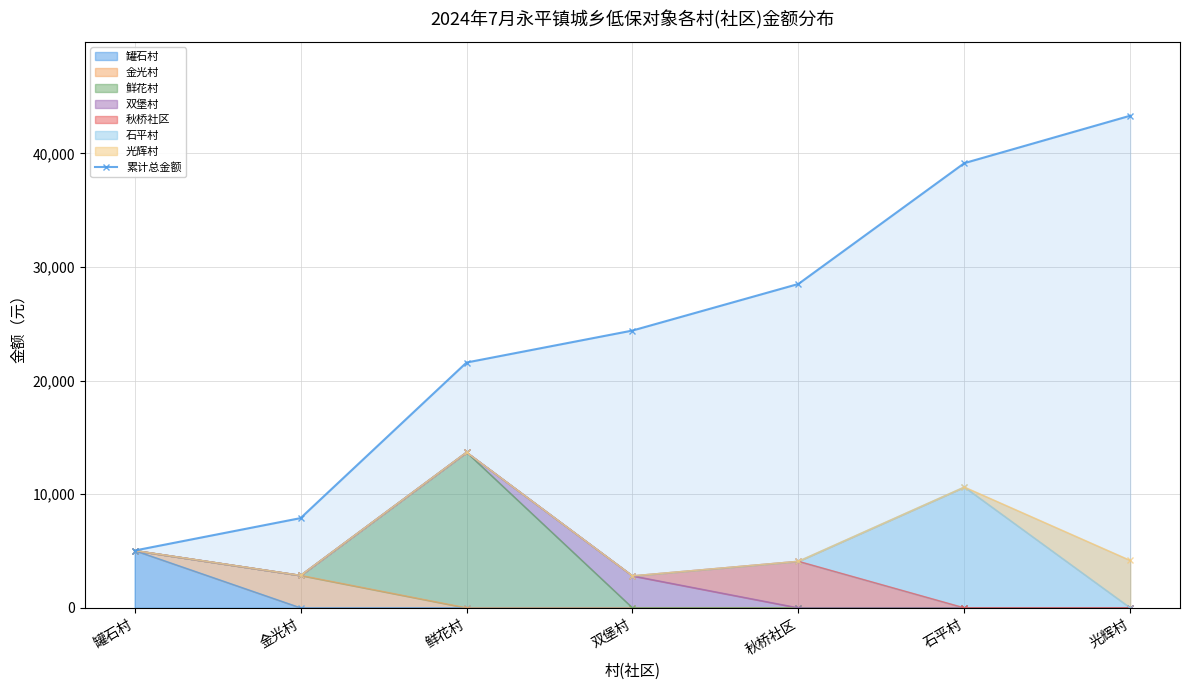

Where is the data nearest to the value 24182?

双堡村